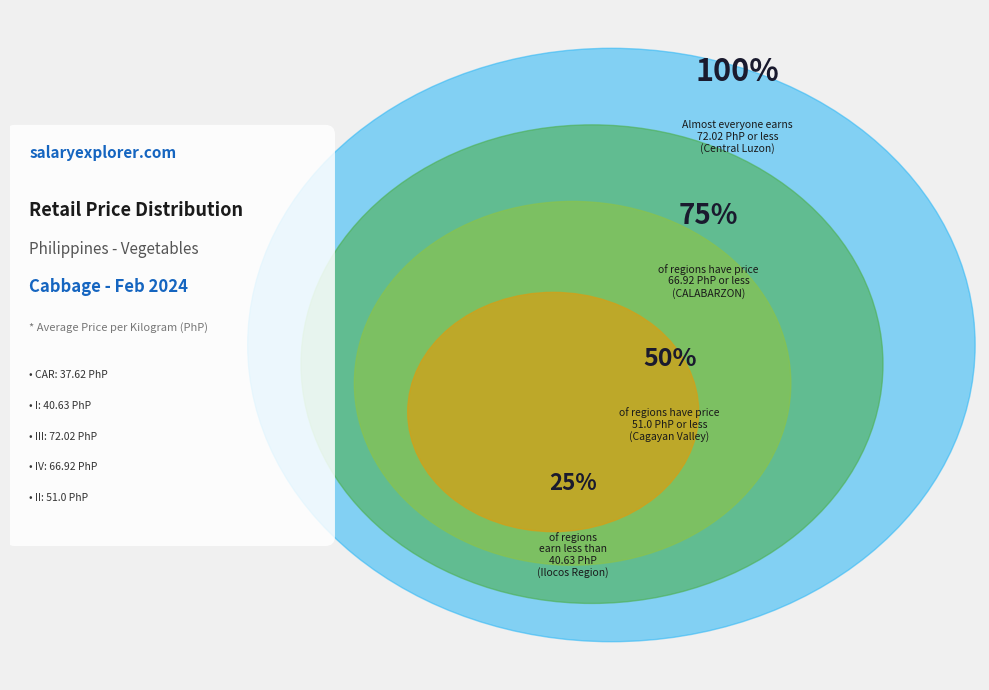

How much of the chart is everything except III - Central Luzon?

73.1%